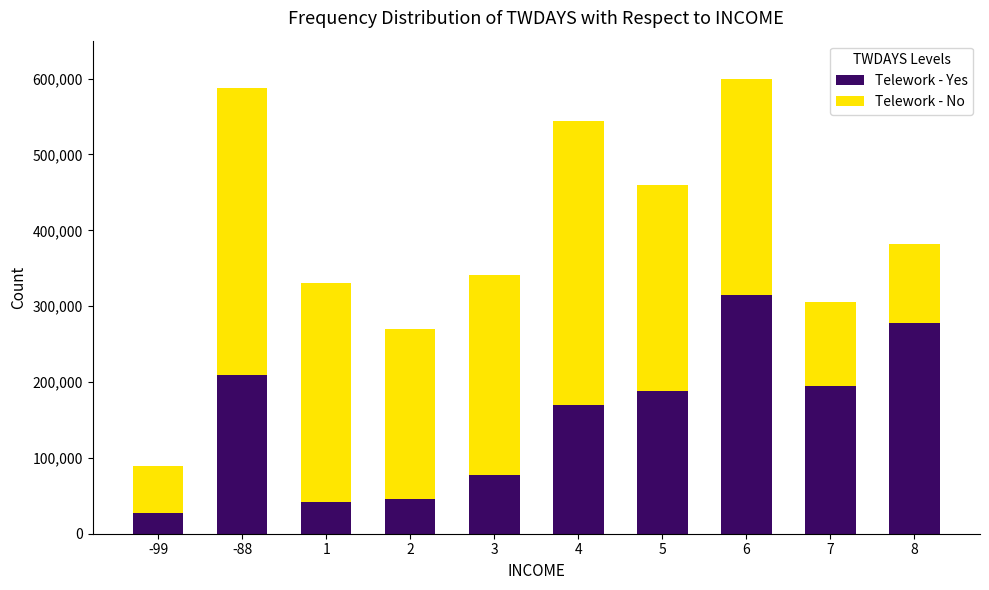

What is the maximum value for Telework - Yes?

315000